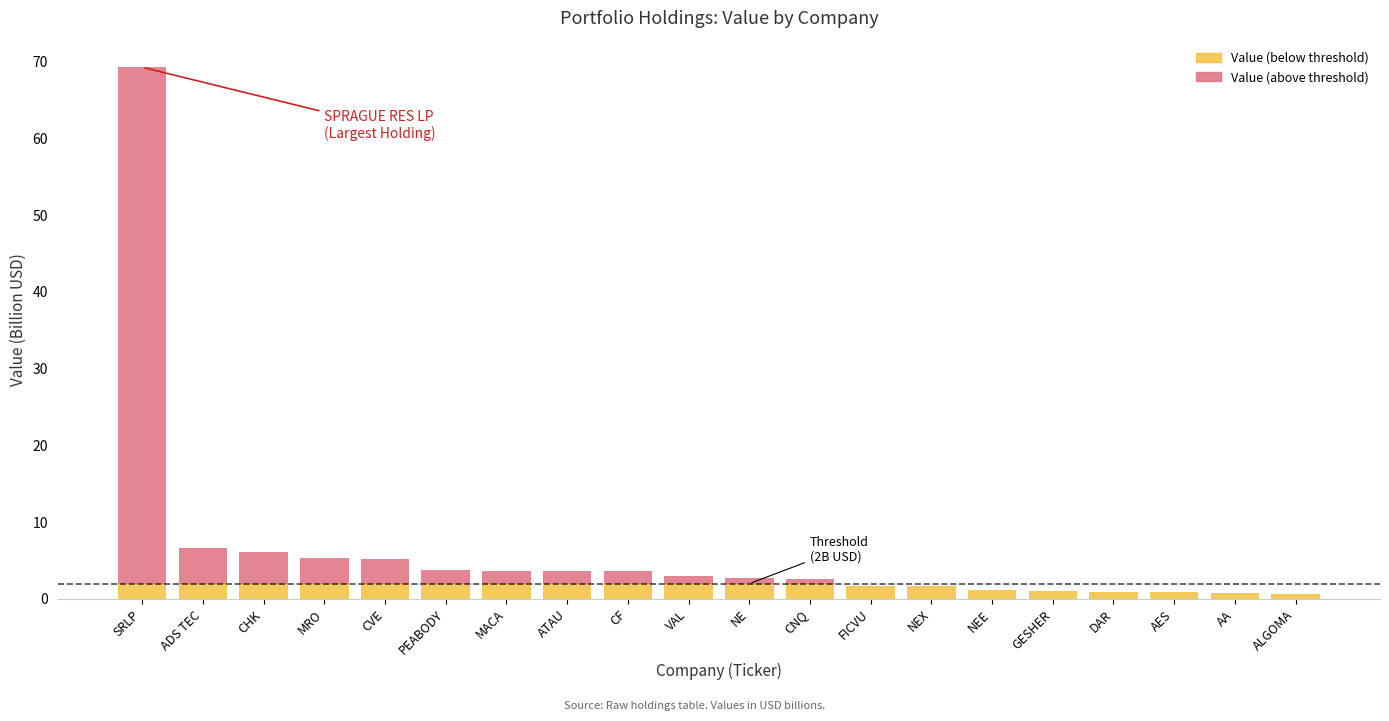

At which category is the sum across all series the highest?

SRLP